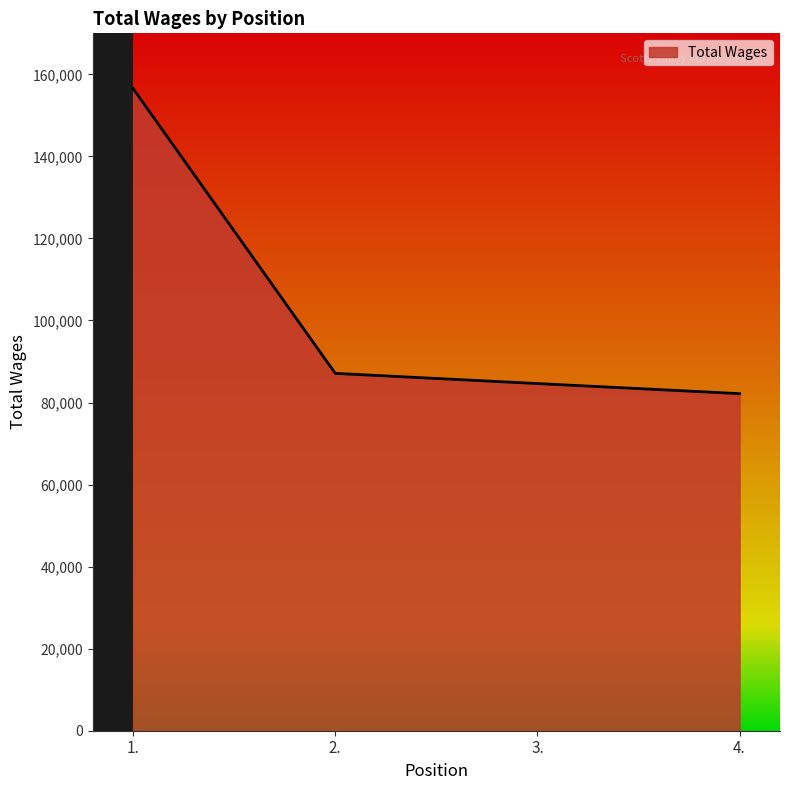

What is the greatest value displayed?

156540